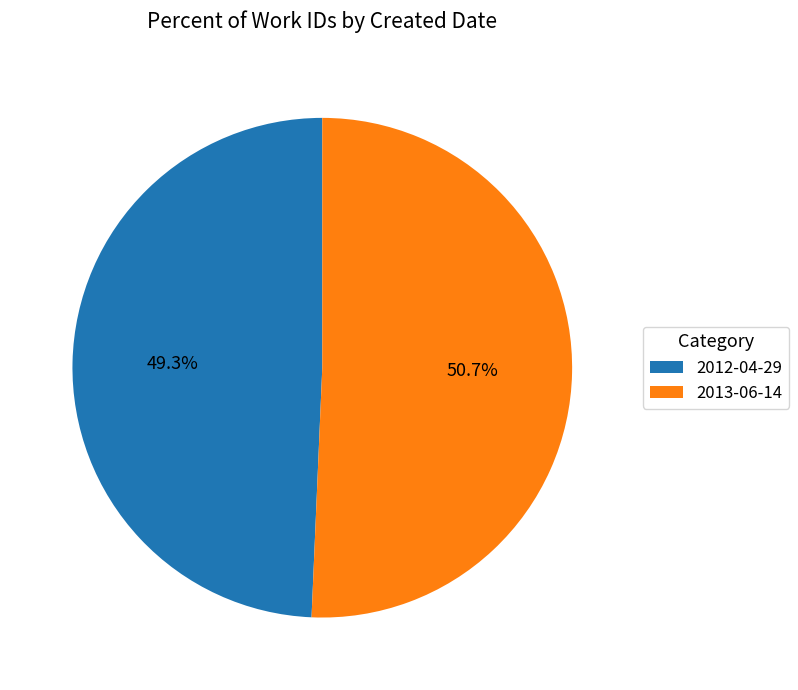

Is the sum of 2012-04-29 and 2013-06-14 greater than half?

Yes